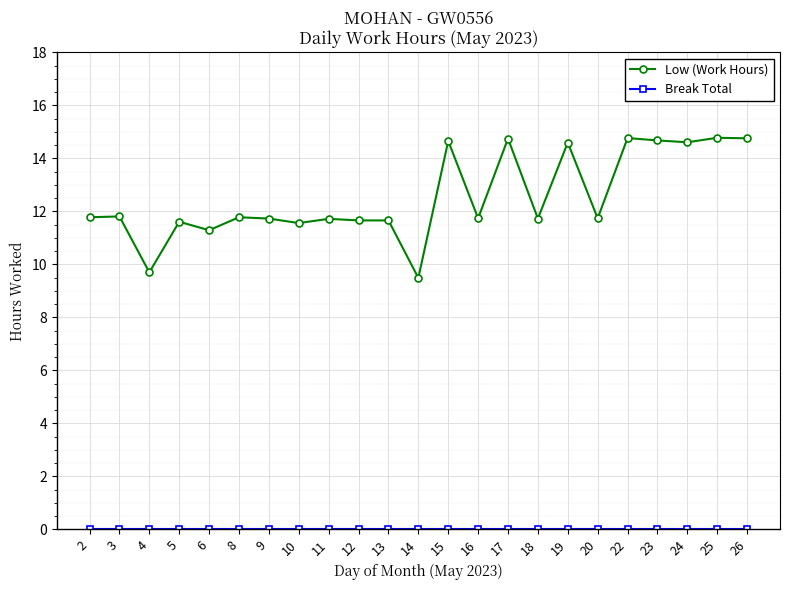

What is the greatest value displayed?

14.8